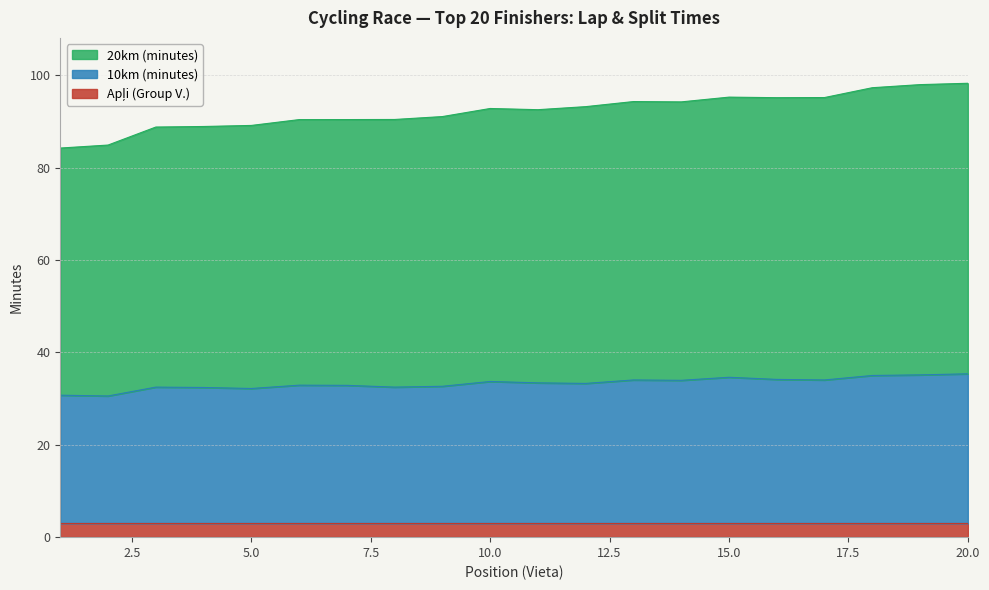

Where is the first local maximum for 10km (minutes)?

3